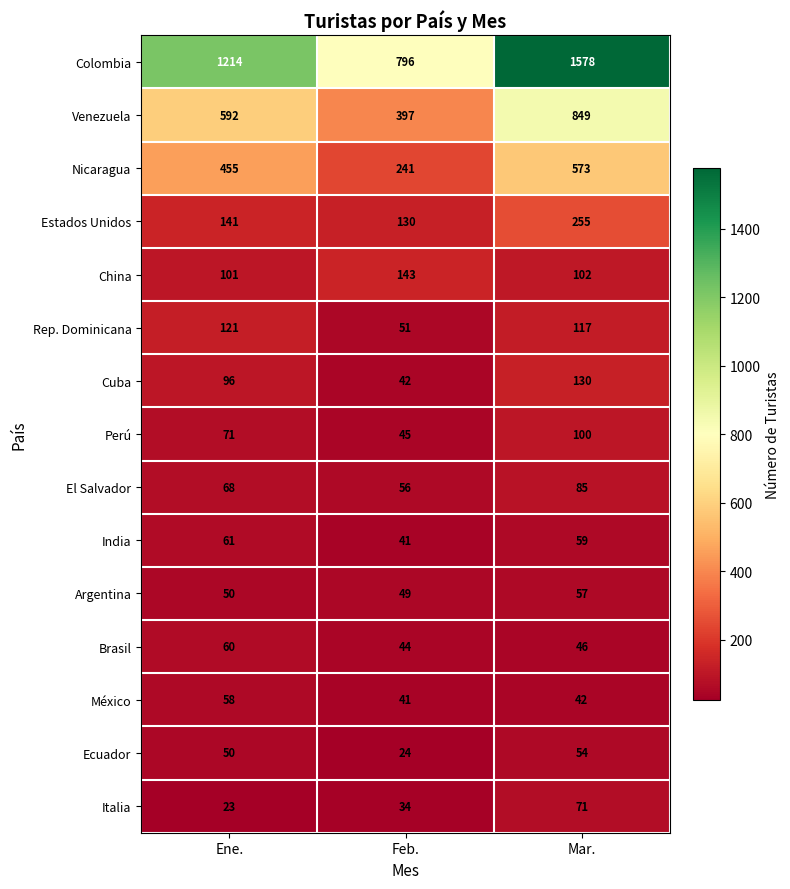

What is the difference between the maximum and minimum values in the Argentina series?

8